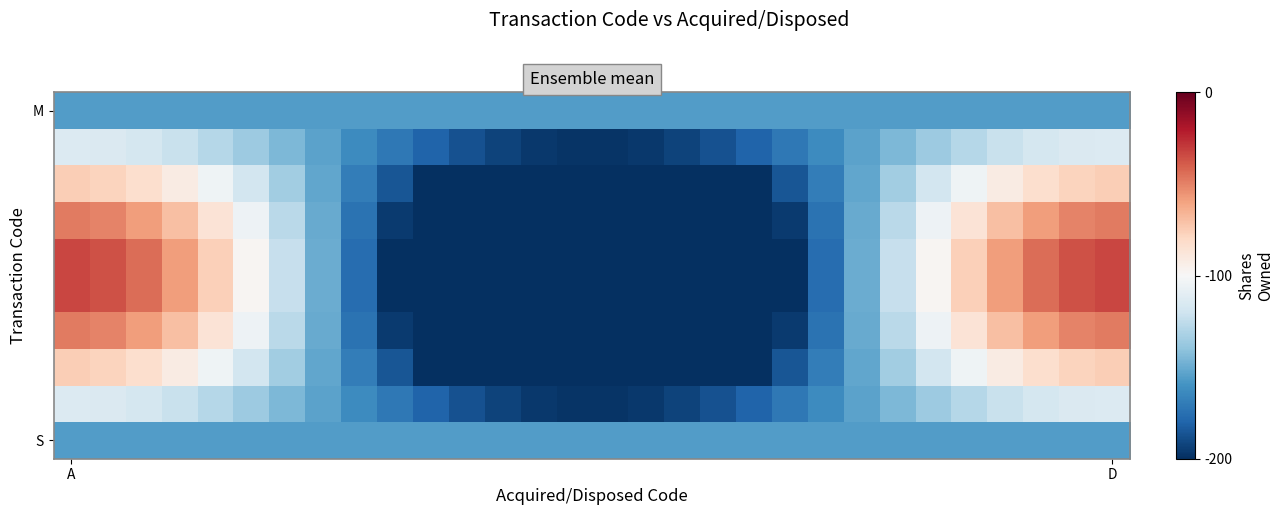

What is the smallest value displayed?

-278.2